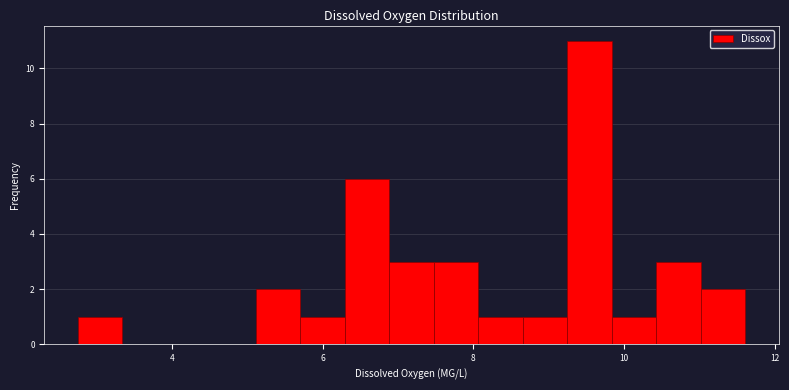

Around what value on the x-axis is the tallest bar? Give the approximate position of its centre, as read against the axis.

9.6